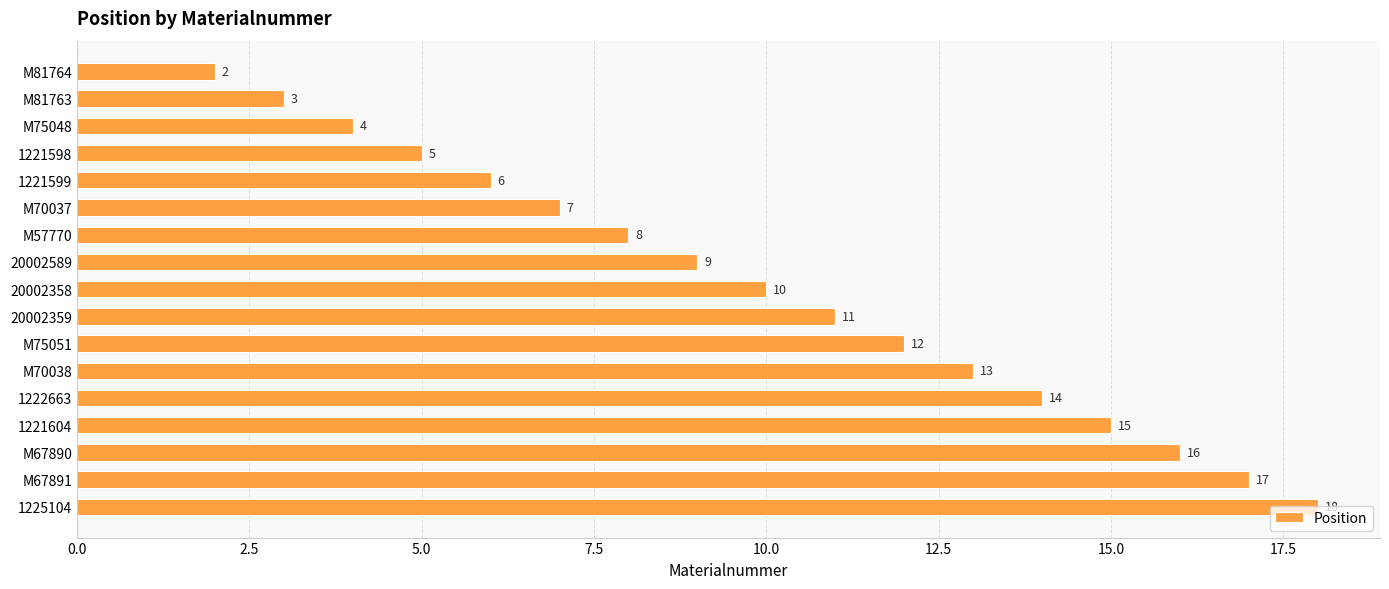

Are the bars horizontal?

Yes